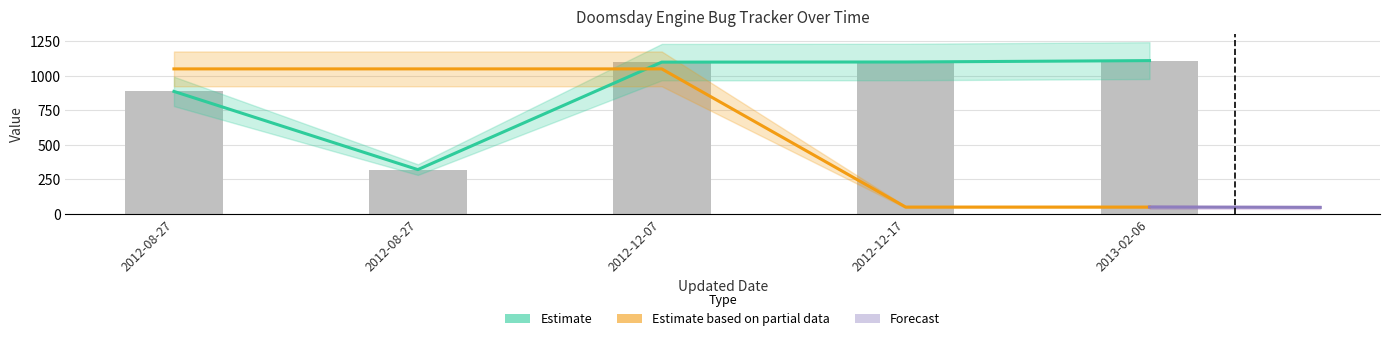

What is the difference between the highest and lowest values at 2012-12-07?

49